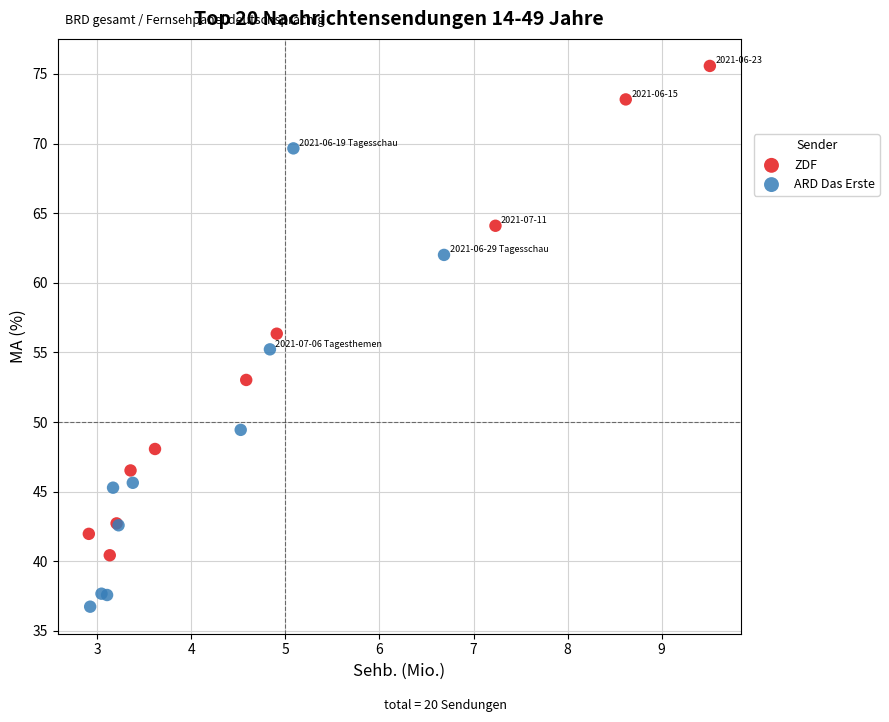

Which series has the largest Y range (max minus min)?

ZDF